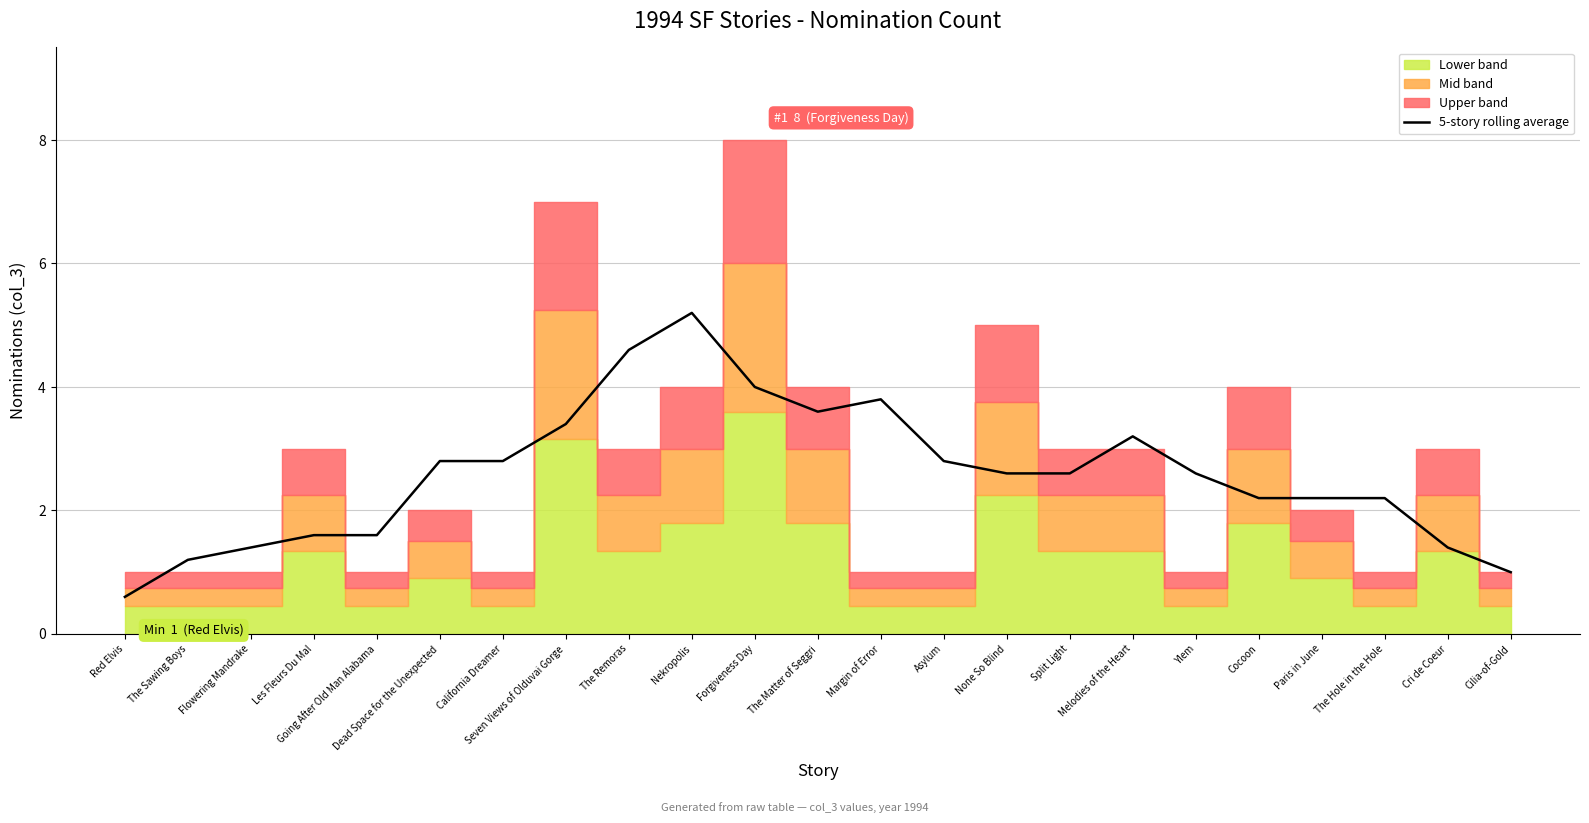

Reading left to right, what are all the values shown in this chart?

Red Elvis=0.6	The Sawing Boys=1.2	Flowering Mandrake=1.4	Les Fleurs Du Mal=1.6	Going After Old Man Alabama=1.6	Dead Space for the Unexpected=2.8	California Dreamer=2.8	Seven Views of Olduvai Gorge=3.4	The Remoras=4.6	Nekropolis=5.2	Forgiveness Day=4.0	The Matter of Seggri=3.6	Margin of Error=3.8	Asylum=2.8	None So Blind=2.6	Split Light=2.6	Melodies of the Heart=3.2	Ylem=2.6	Cocoon=2.2	Paris in June=2.2	The Hole in the Hole=2.2	Cri de Coeur=1.4	Cilia-of-Gold=1.0